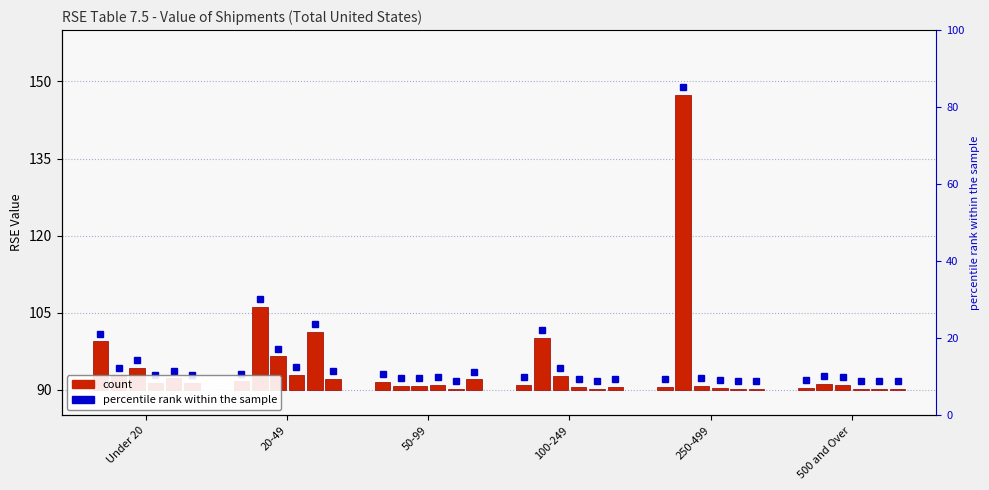

The chart shows a value of 0.9 at 50-99. True or false?

False